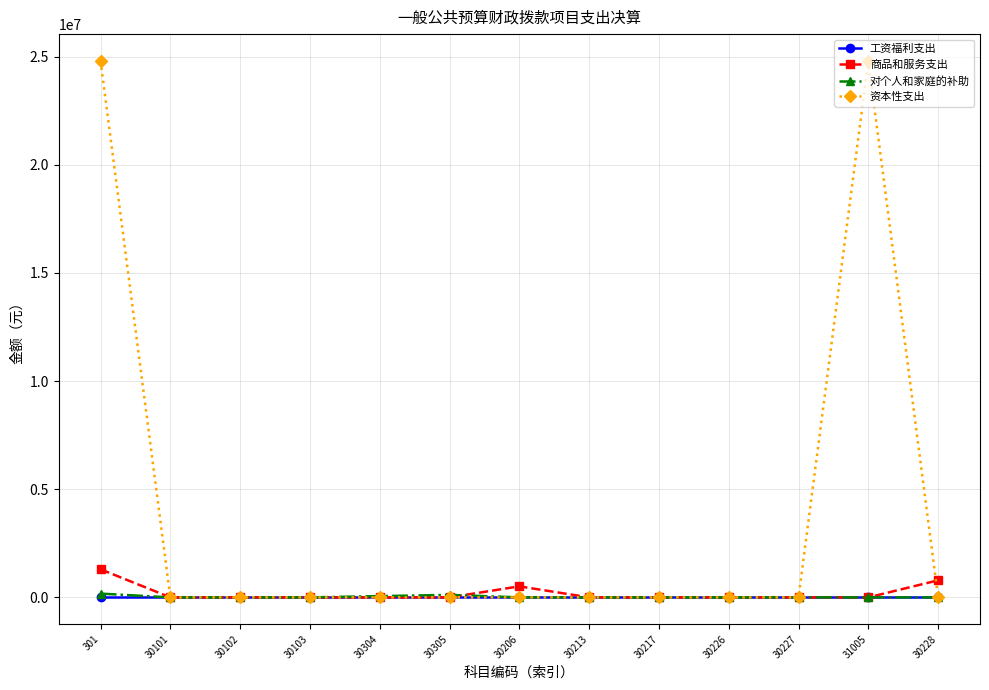

Which series has the widest spread of values?

资本性支出